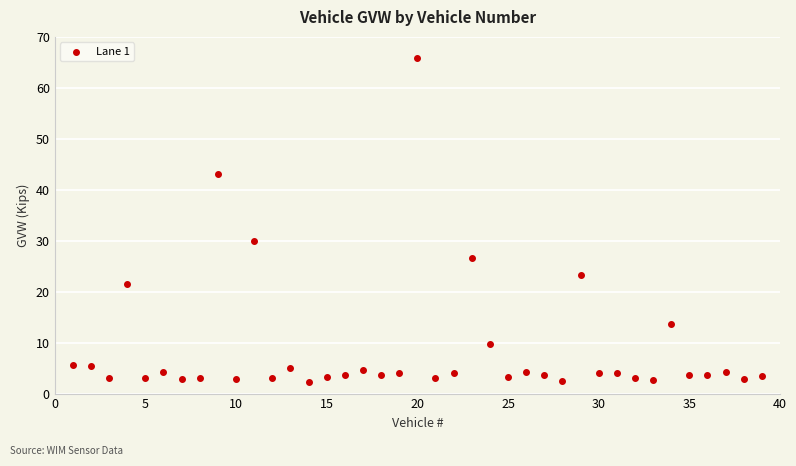

What is the range of X values (max minus min)?

38.0